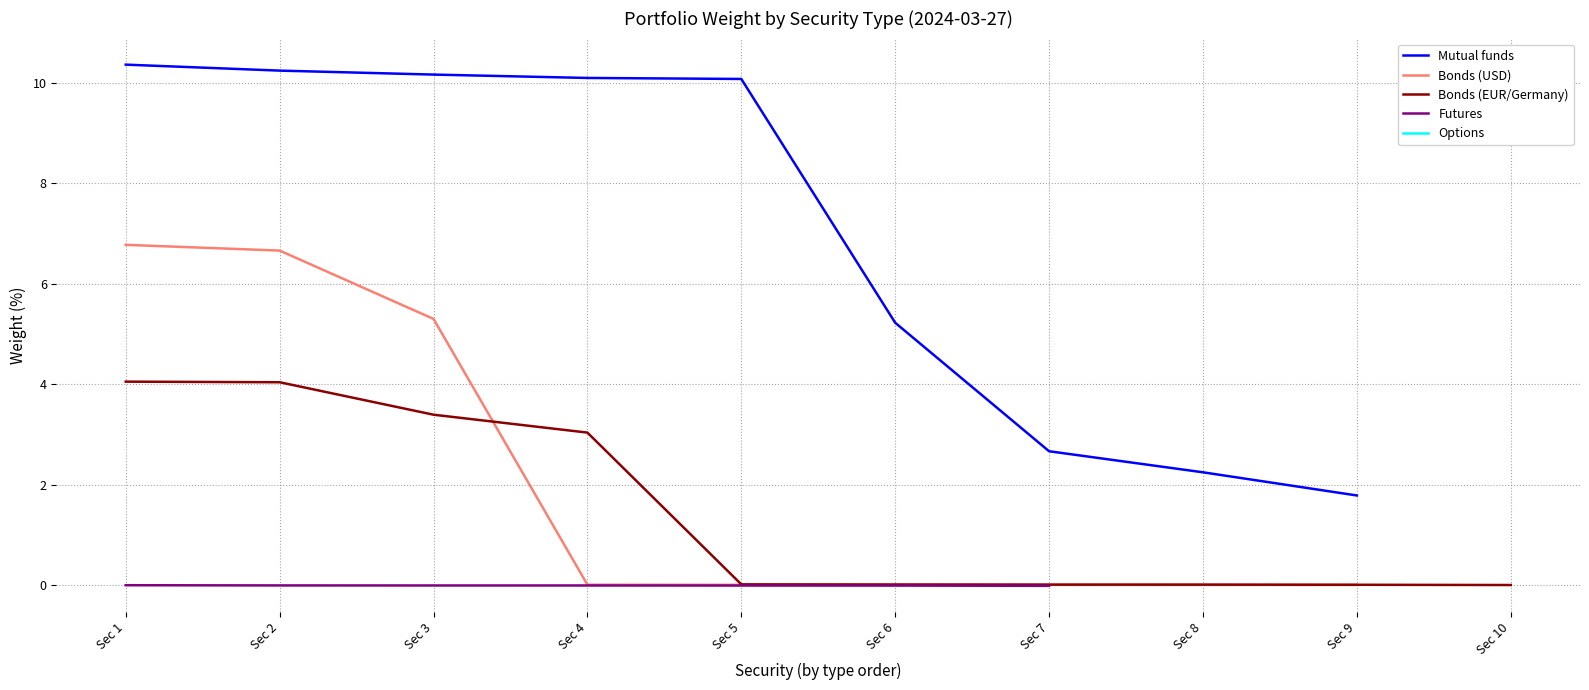

True or false: Futures has more than 0 points higher than both neighbors.

False